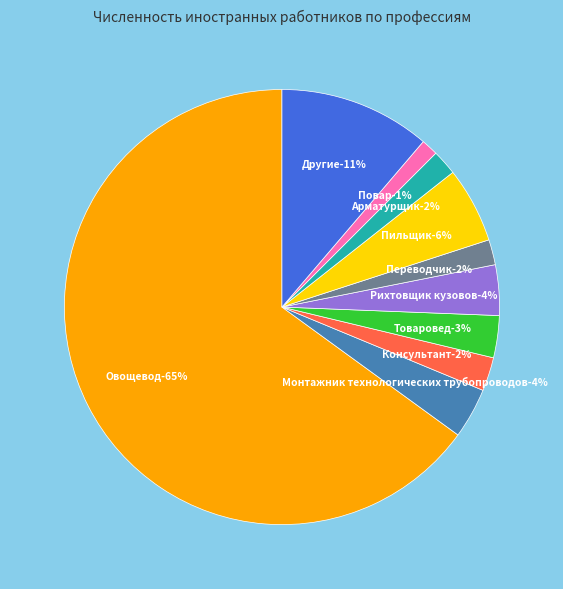

To the nearest percent, what percentage of the pie is Рихтовщик кузовов?

4%